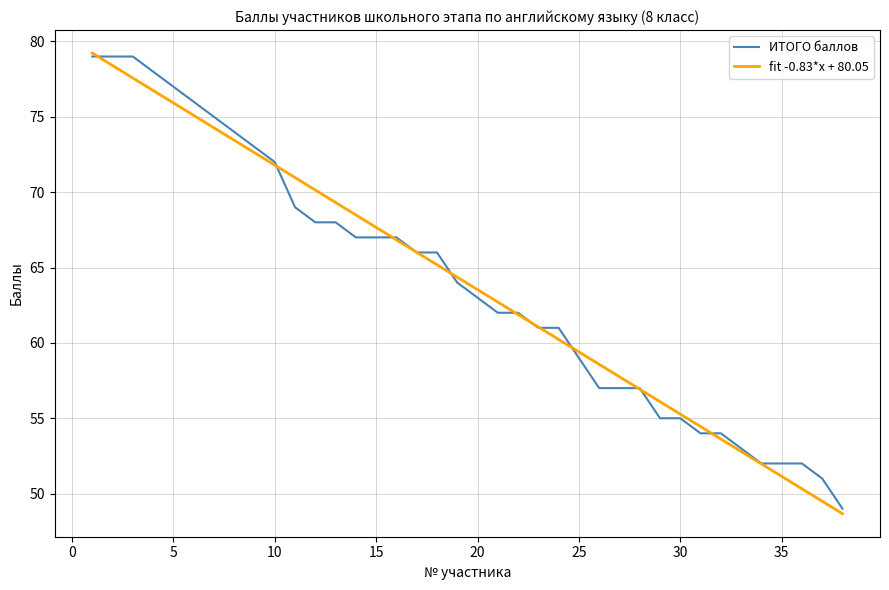

What is the minimum value for fit -0.83*x + 80.05?

48.7